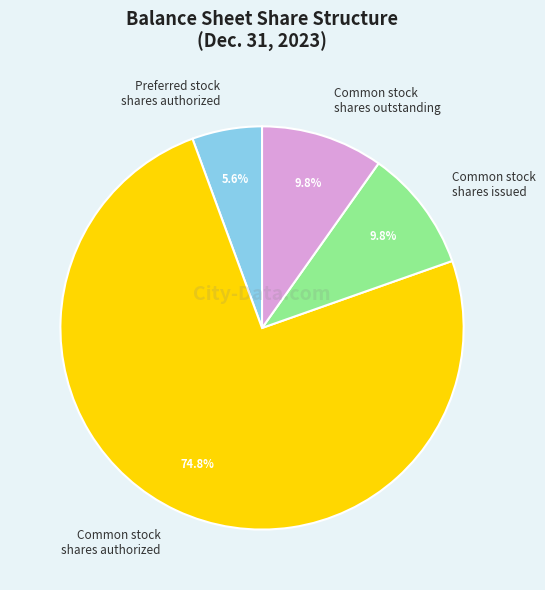

Approximately how many times larger is the value at Common stock shares authorized compared to Common stock shares issued?

7.6